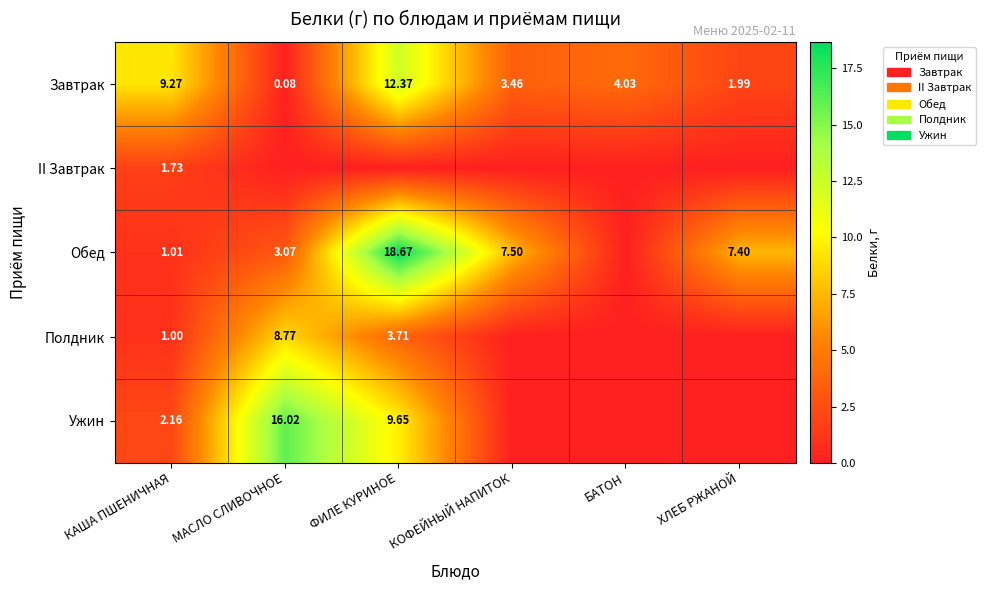

At which label is Завтрак closest to 6?

БАТОН